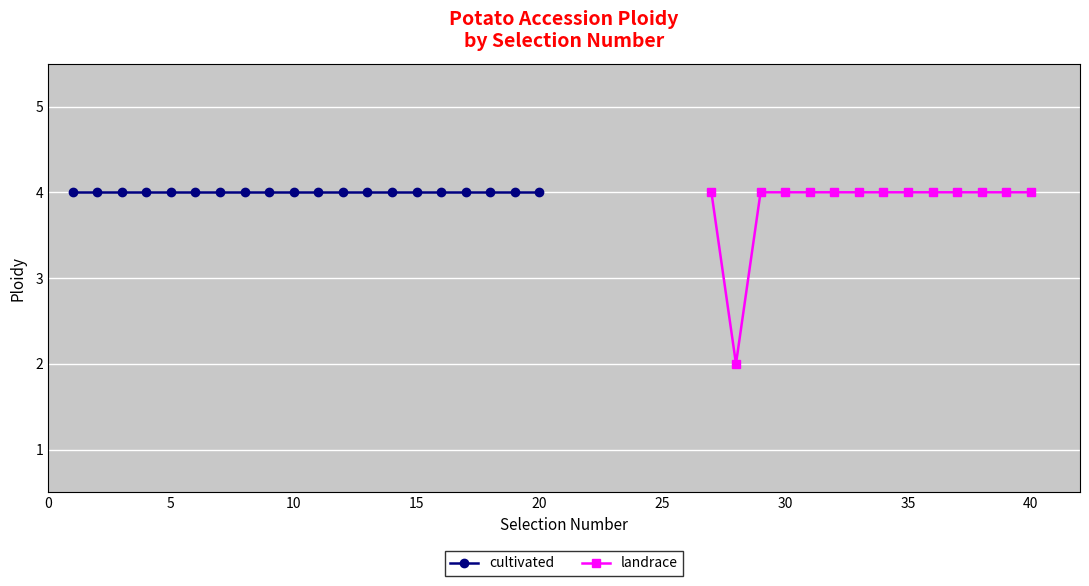

True or false: wild and cultivated cross at least once.

False